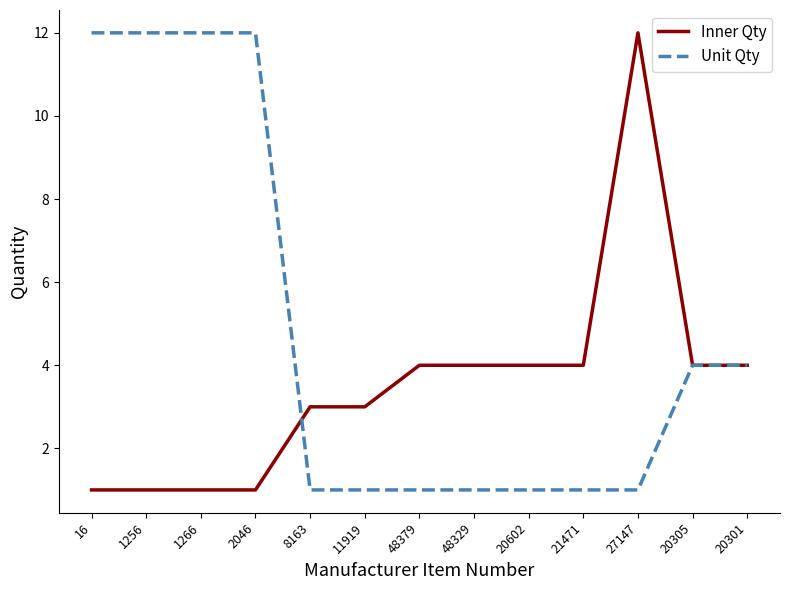

What is the average value of the Unit Qty series?

5